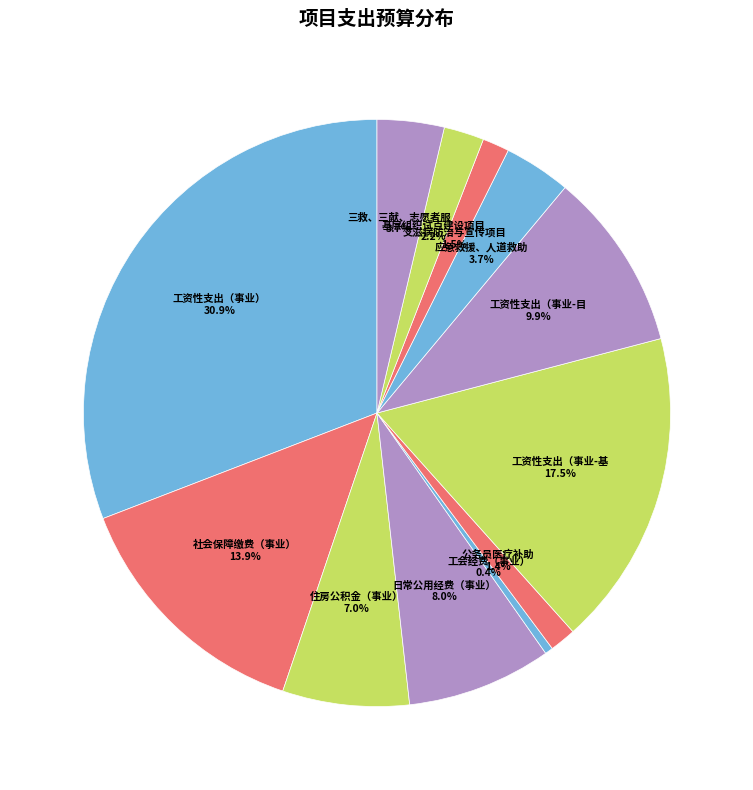

Count the number of slices in the pie.

12